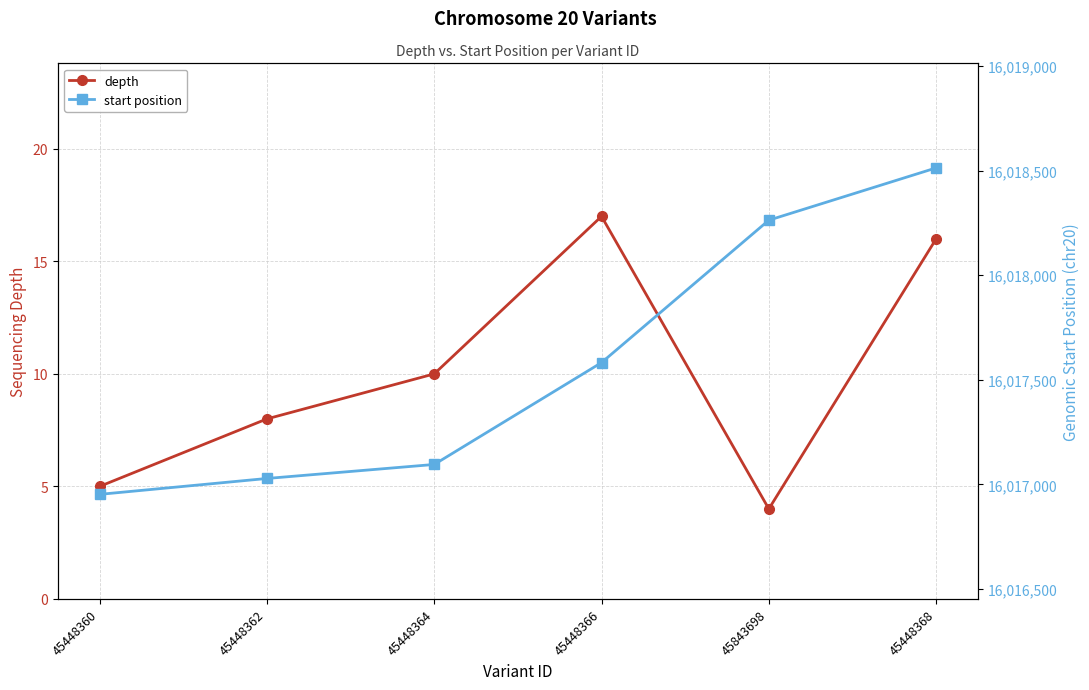

Which series changed the most between 45448360 and 45448364?

start position